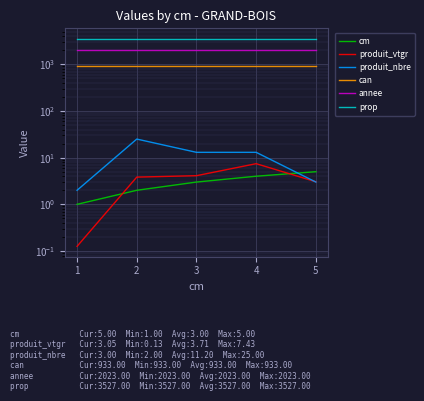

The value of cm at 4 is 4.0. True or false?

True